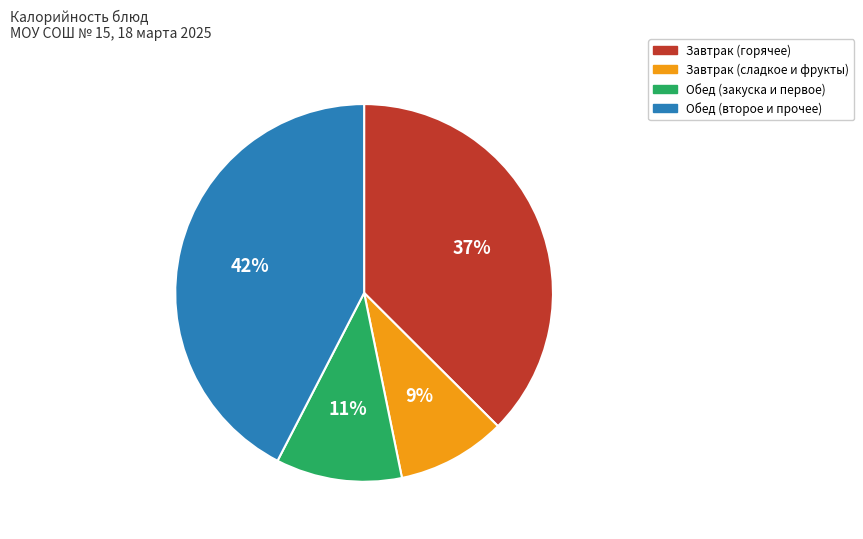

To the nearest percent, what is the average slice percentage?

25%